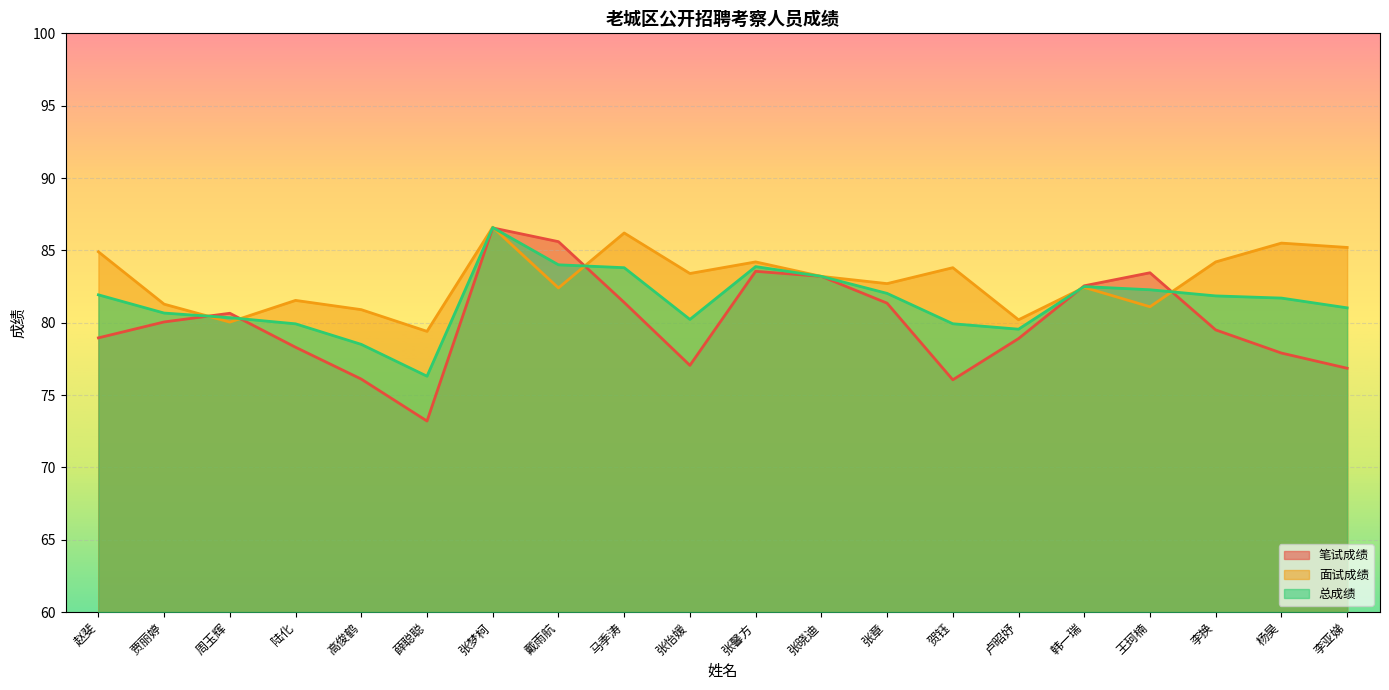

Reading left to right, transcribe all the data shown in this chart.

笔试成绩: 79.0	80.0	80.7	78.3	76.1	73.2	86.5	85.6	81.4	77.0	83.5	83.2	81.3	76.0	78.9	82.5	83.5	79.5	77.9	76.8
面试成绩: 84.9	81.3	80.0	81.5	80.9	79.4	86.6	82.4	86.2	83.4	84.2	83.2	82.7	83.8	80.2	82.4	81.1	84.2	85.5	85.2
总成绩: 81.9	80.7	80.3	79.9	78.5	76.3	86.6	84.0	83.8	80.2	83.9	83.2	82.0	79.9	79.5	82.5	82.3	81.8	81.7	81.0